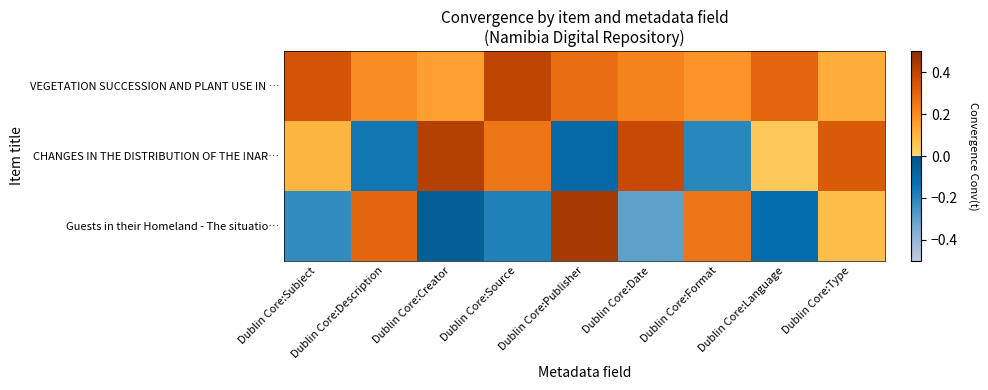

Which series has the largest total across all categories?

VEGETATION SUCCESSION AND PLANT USE IN …